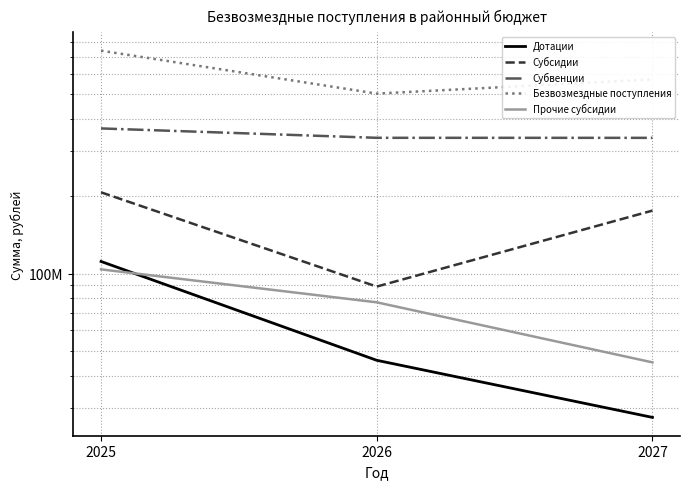

List the series in order of their peak value, lowest first.

Прочие субсидии, Дотации, Субсидии, Субвенции, Безвозмездные поступления